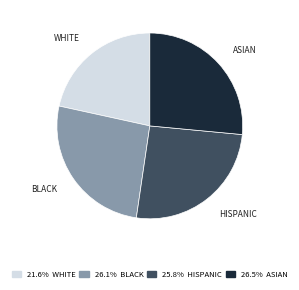

Which has a higher value, ASIAN or HISPANIC?

ASIAN